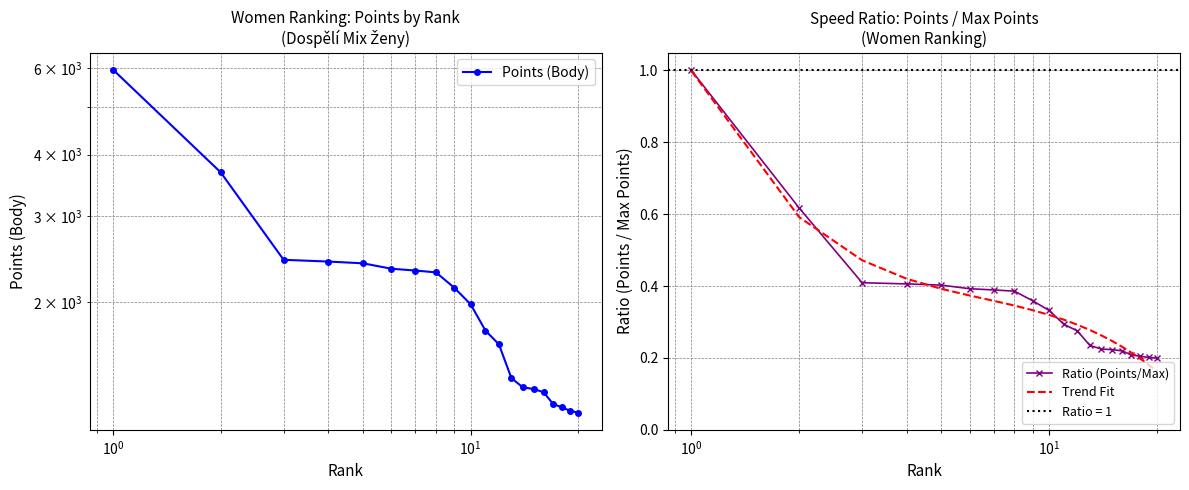

List the series in order of their peak value, lowest first.

Trend Fit, Ratio (Points/Max), Points (Body)